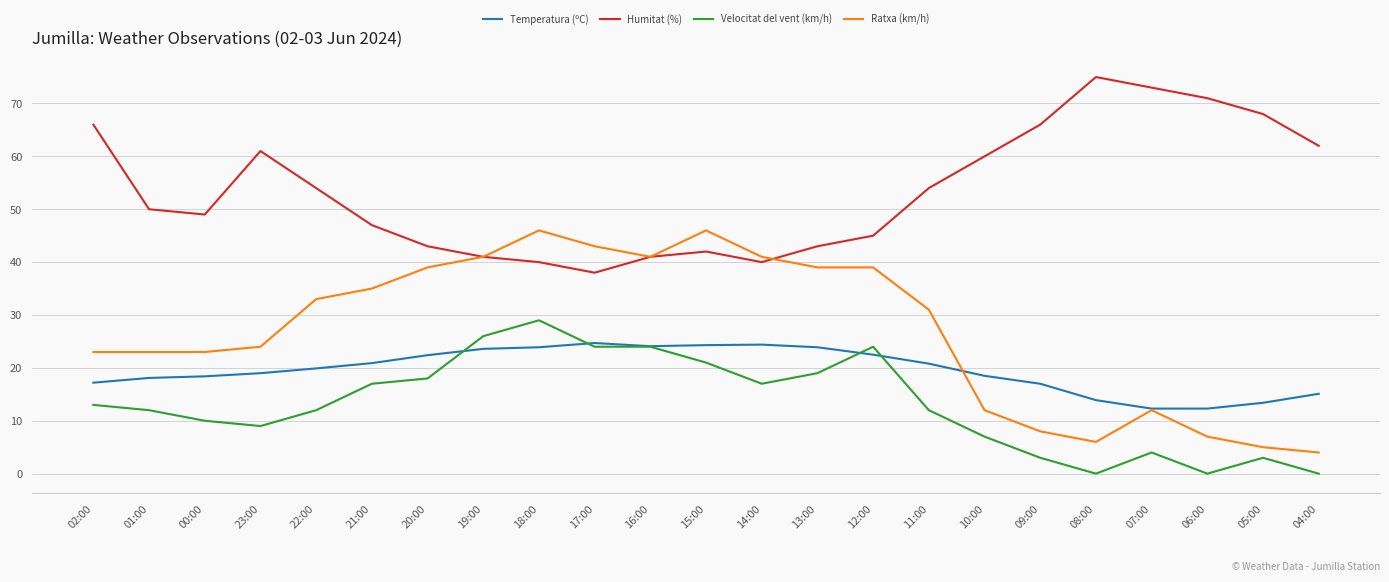

Where is the first local minimum for Humitat (%)?

00:00